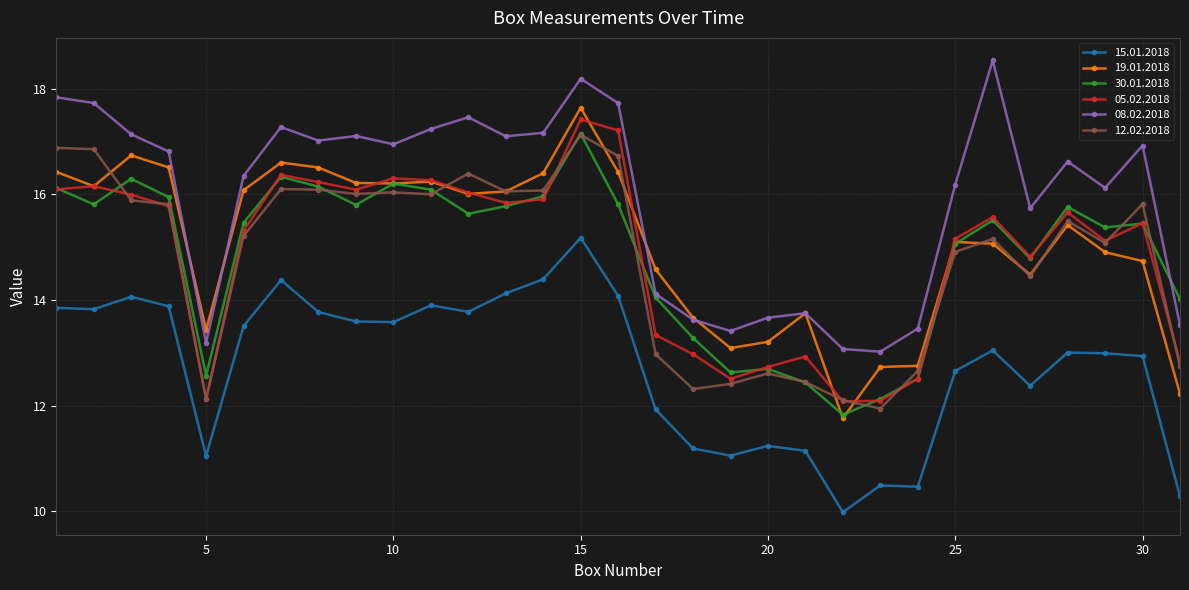

True or false: 15.01.2018 and 30.01.2018 cross at least once.

False